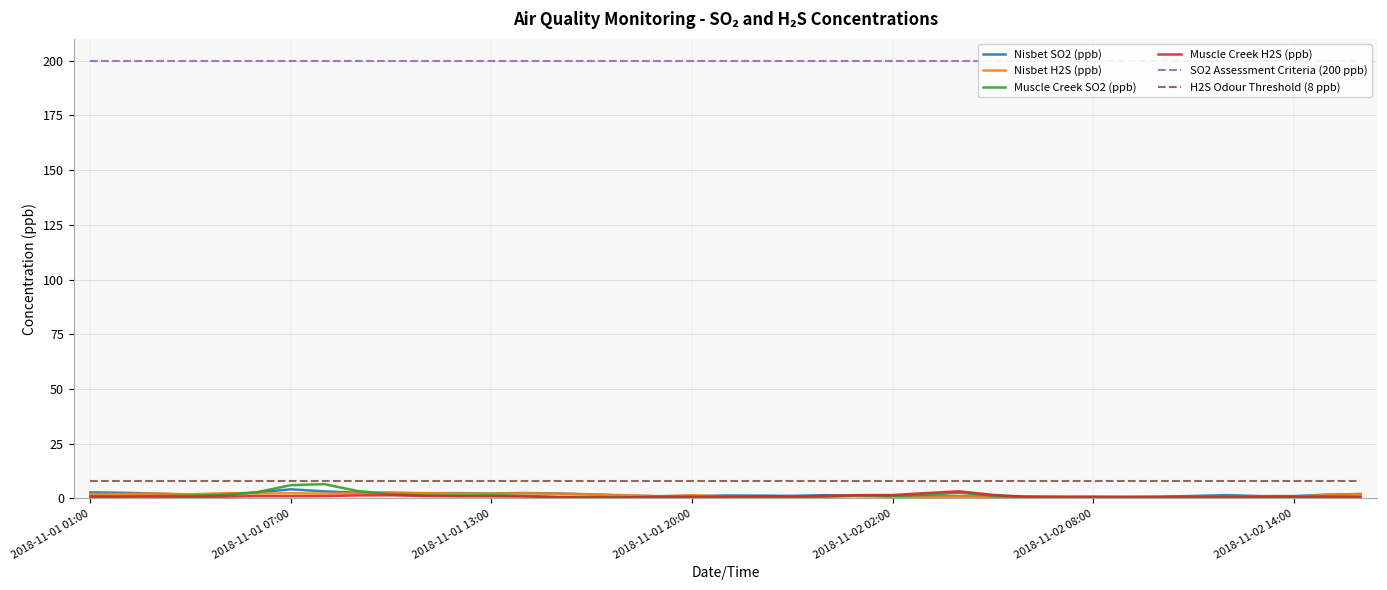

Is the value of Muscle Creek SO2 (ppb) at 25 greater than the value of Nisbet H2S (ppb) at 30?

Yes